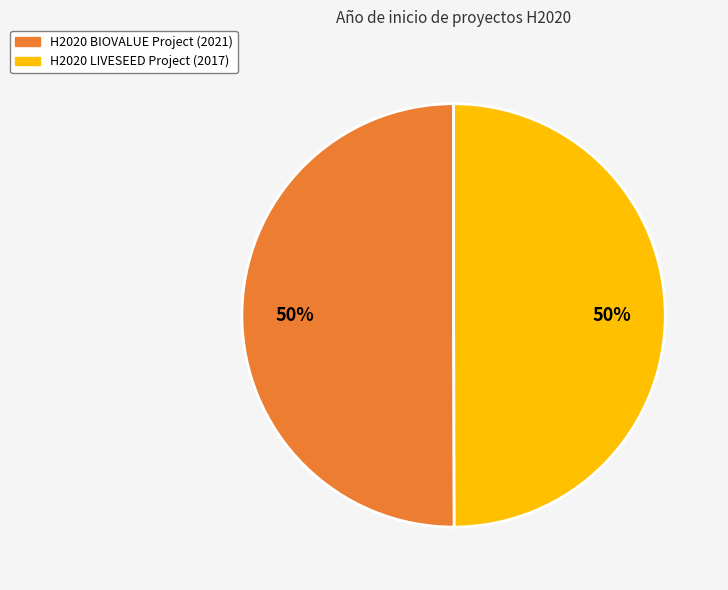

Is the sum of H2020 LIVESEED Project (2017) and H2020 BIOVALUE Project (2021) greater than half?

Yes